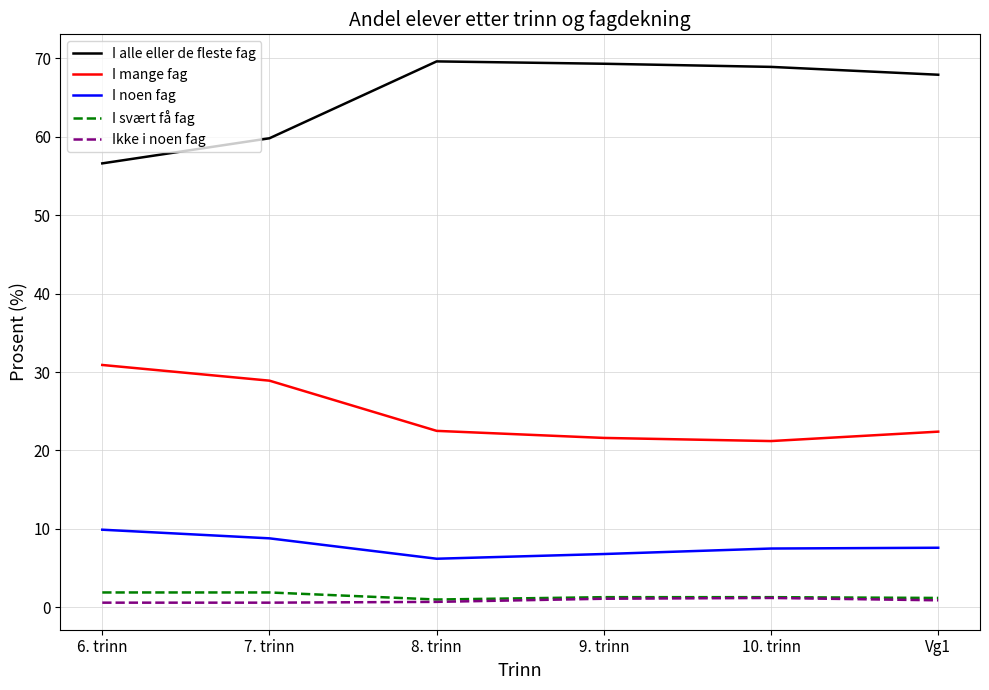

Which series changed the most between 7. trinn and 9. trinn?

I alle eller de fleste fag